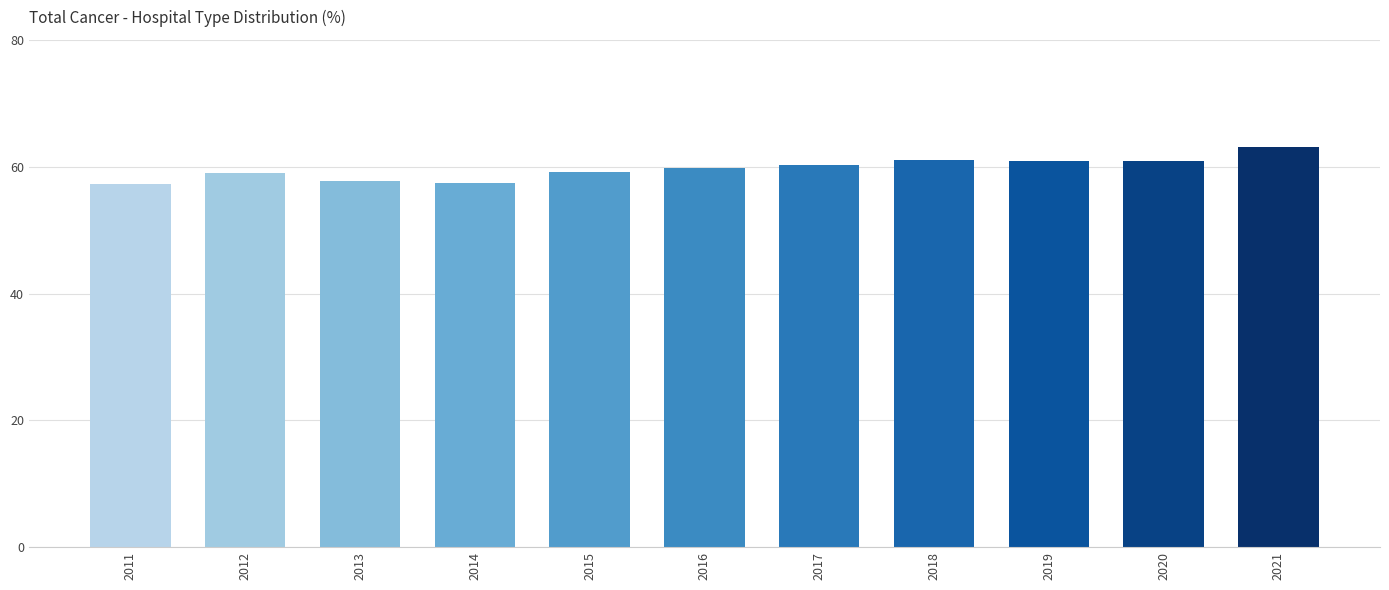

Does the chart contain any negative values?

No